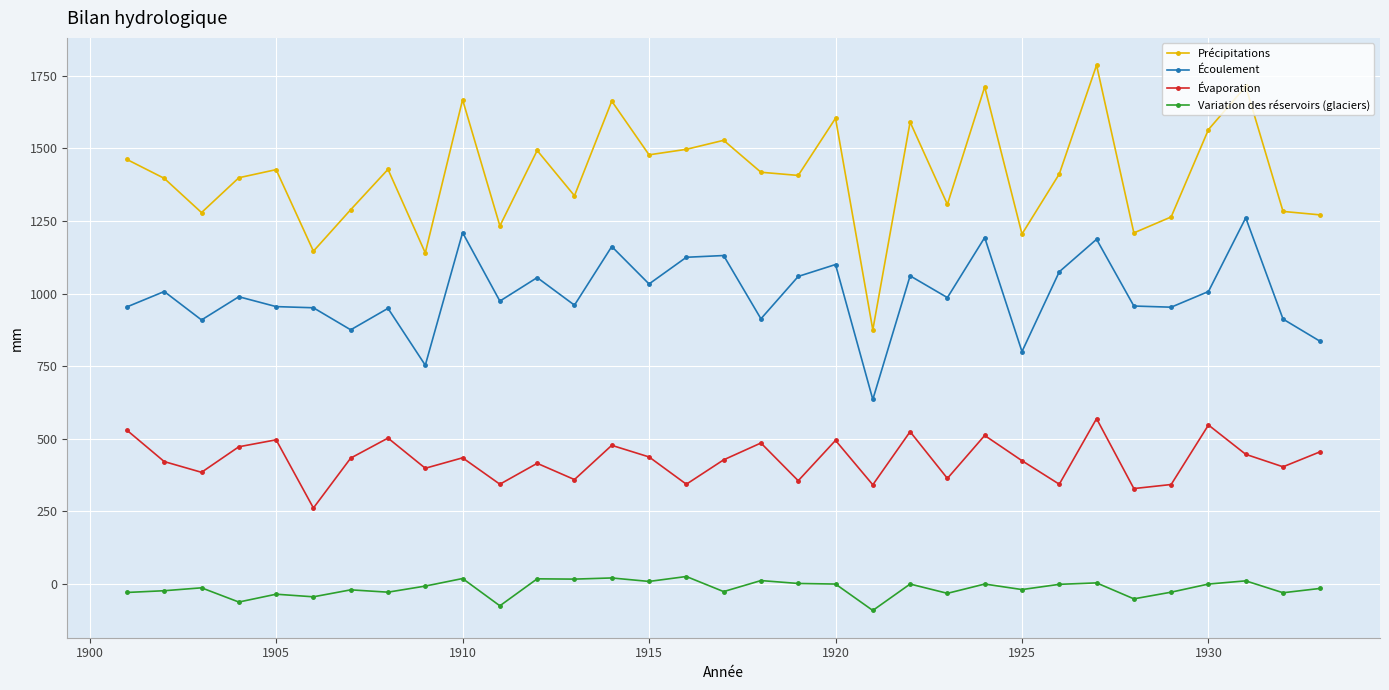

What is the lowest value of the Précipitations series?

875